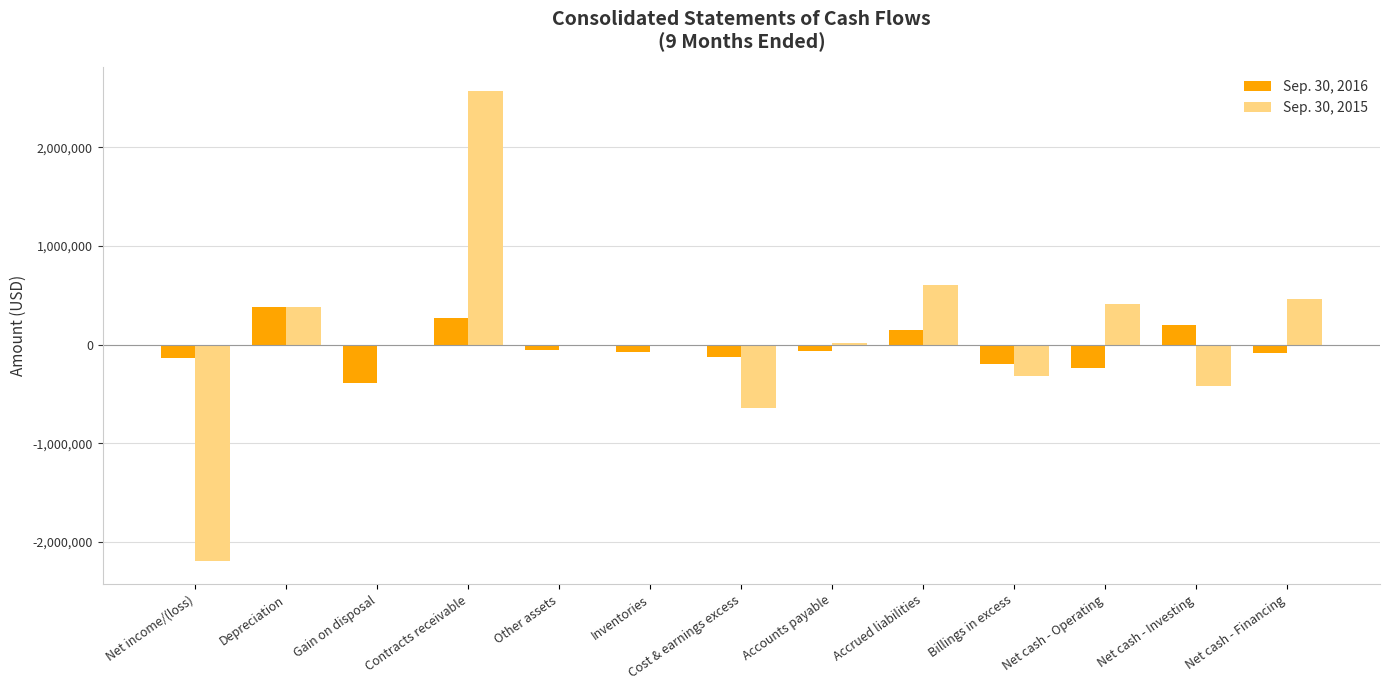

How many data points does each series have?

13